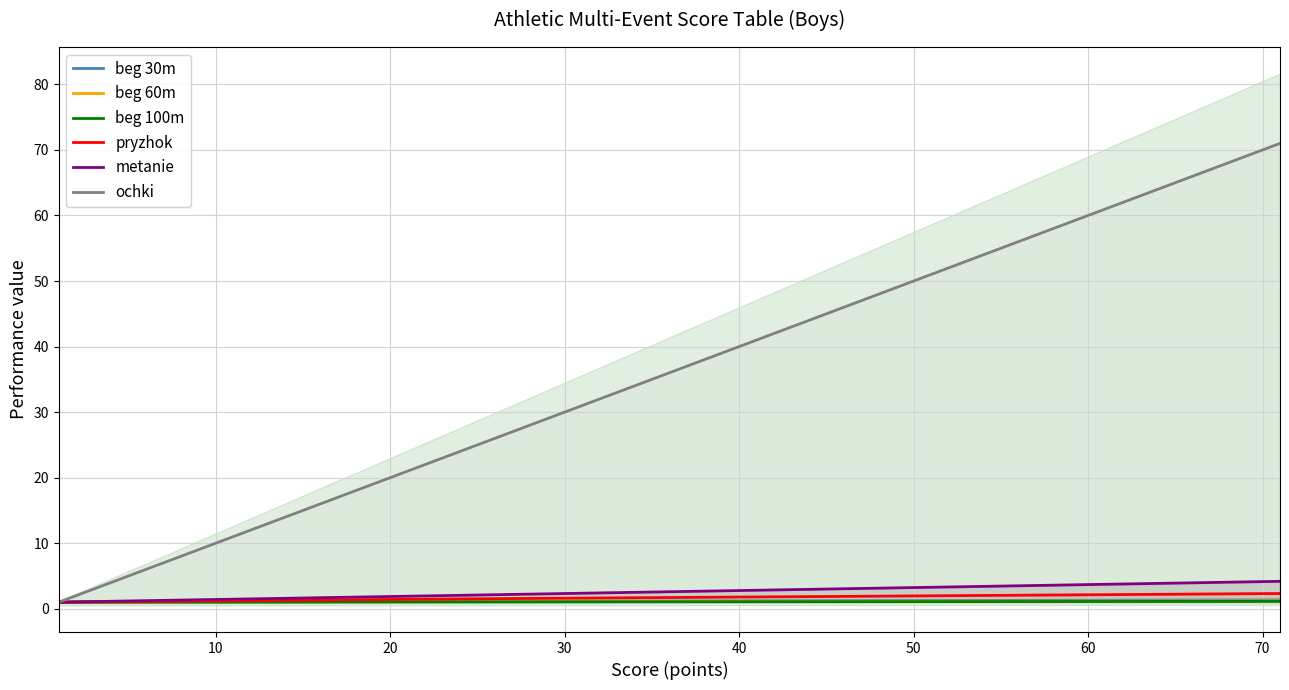

What is the smallest value displayed?

1.0